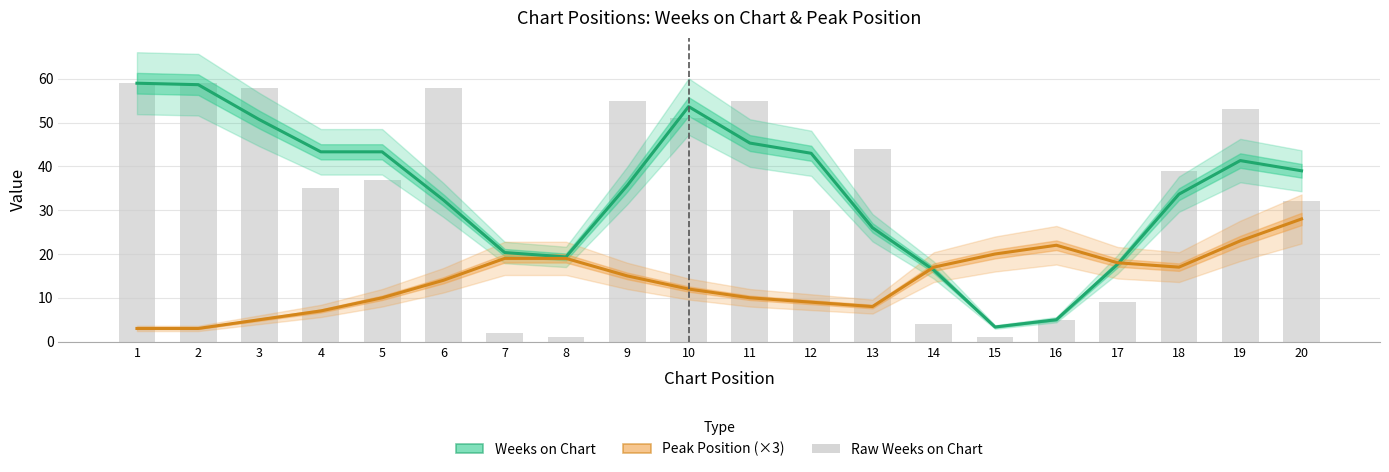

What is the spread (max minus min) of values at 8?

0.3